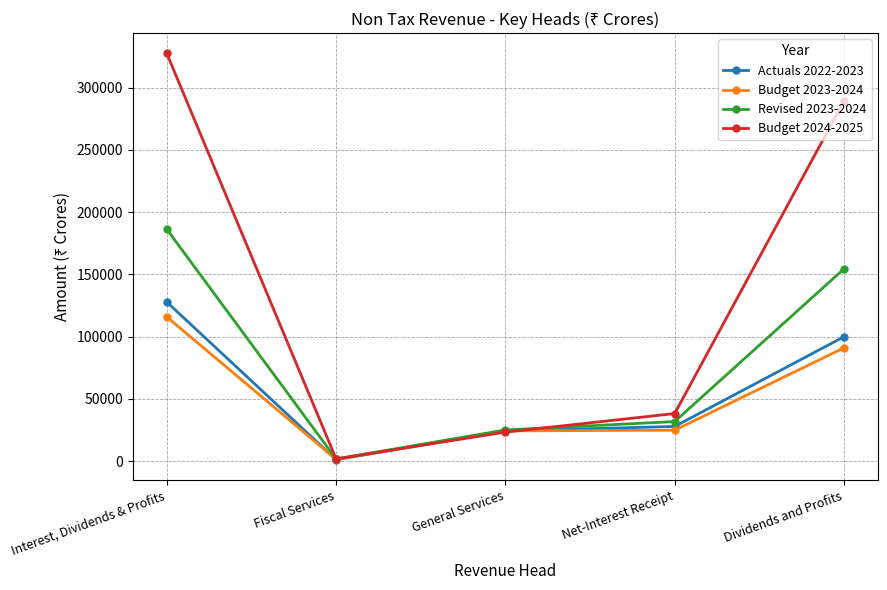

What is the sum of all Actuals 2022-2023 values?

280983.4